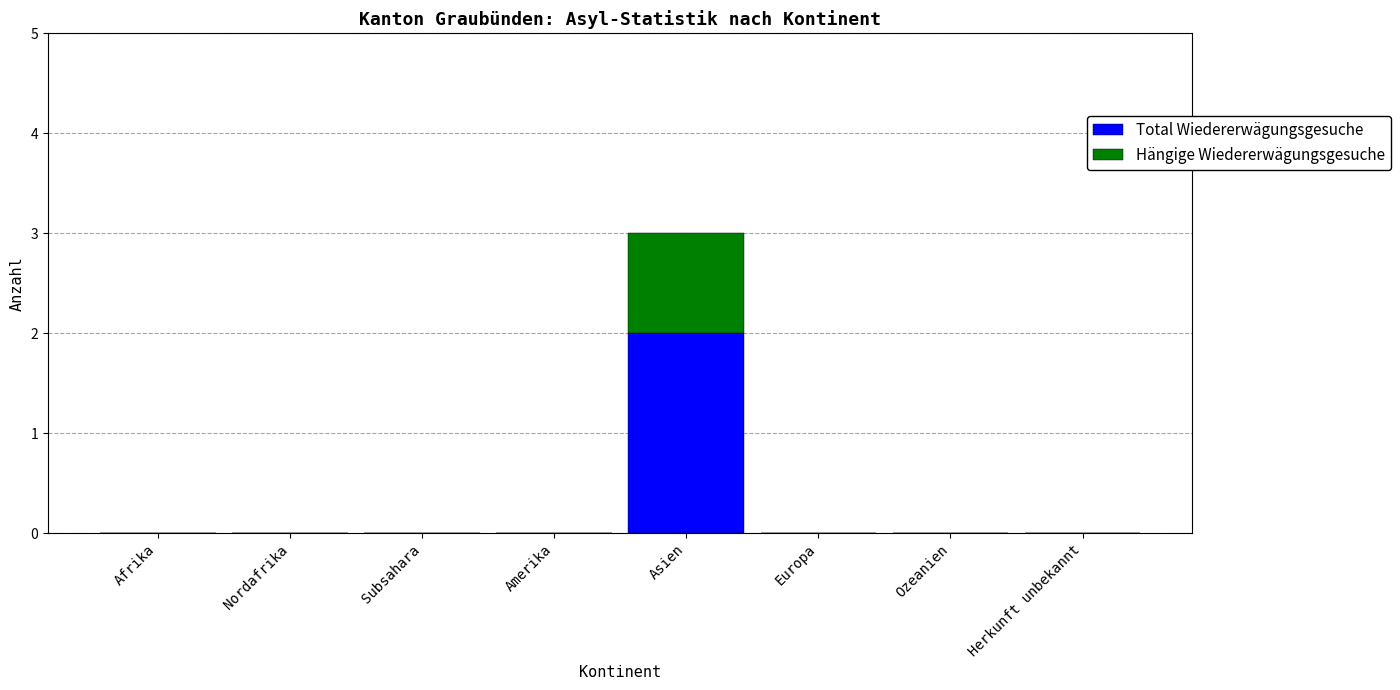

Does the chart contain stacked bars?

Yes